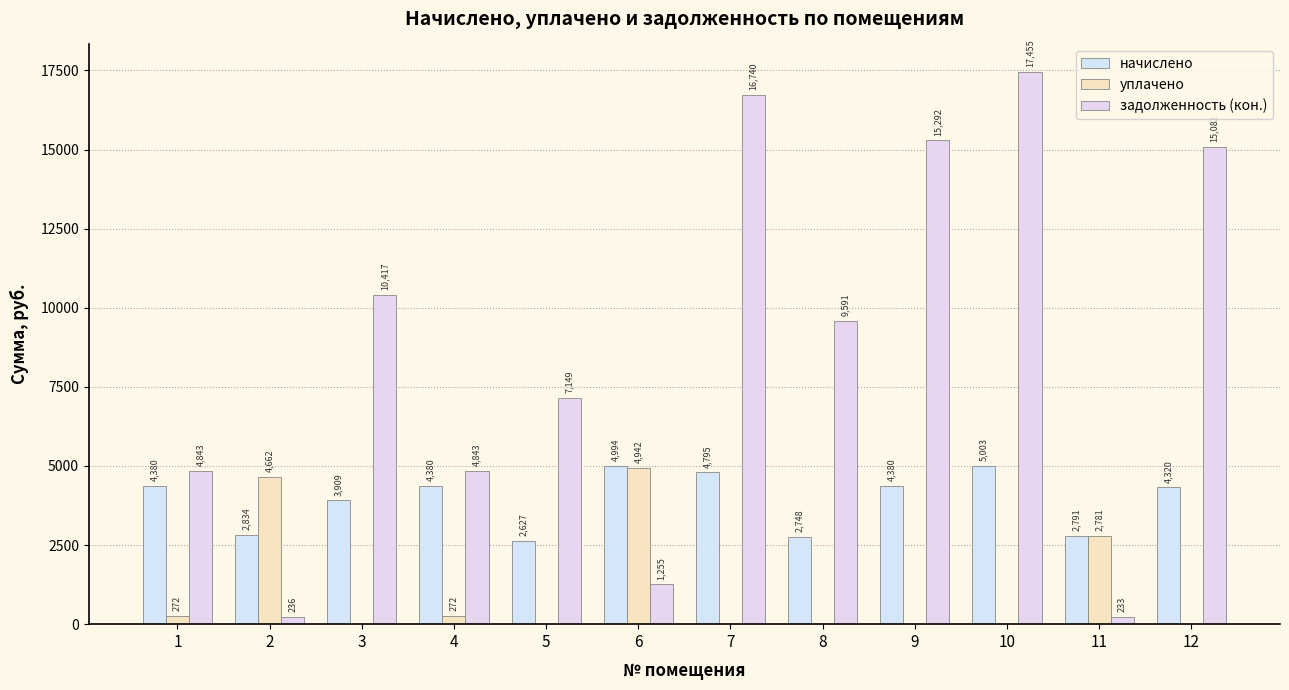

List the labels in order of задолженность (кон.) value, smallest first.

11, 2, 6, 1, 4, 5, 8, 3, 12, 9, 7, 10